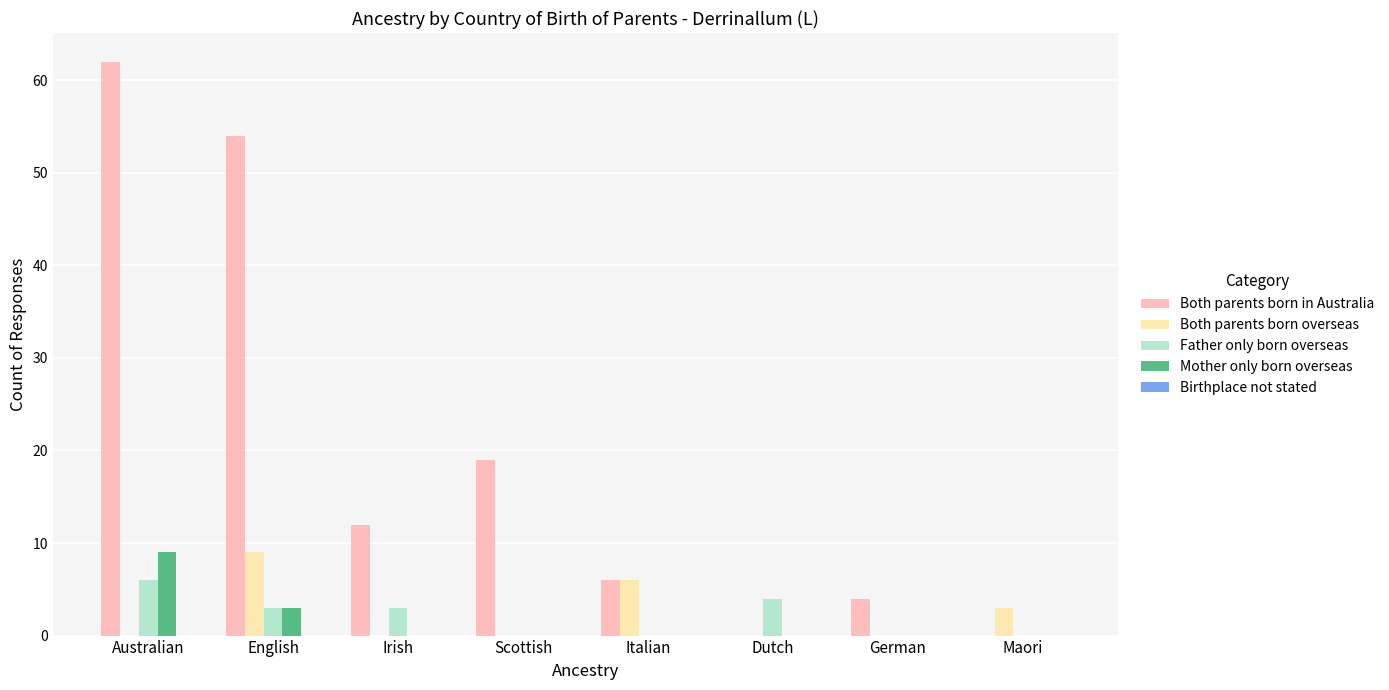

At which category is the sum across all series the highest?

Australian